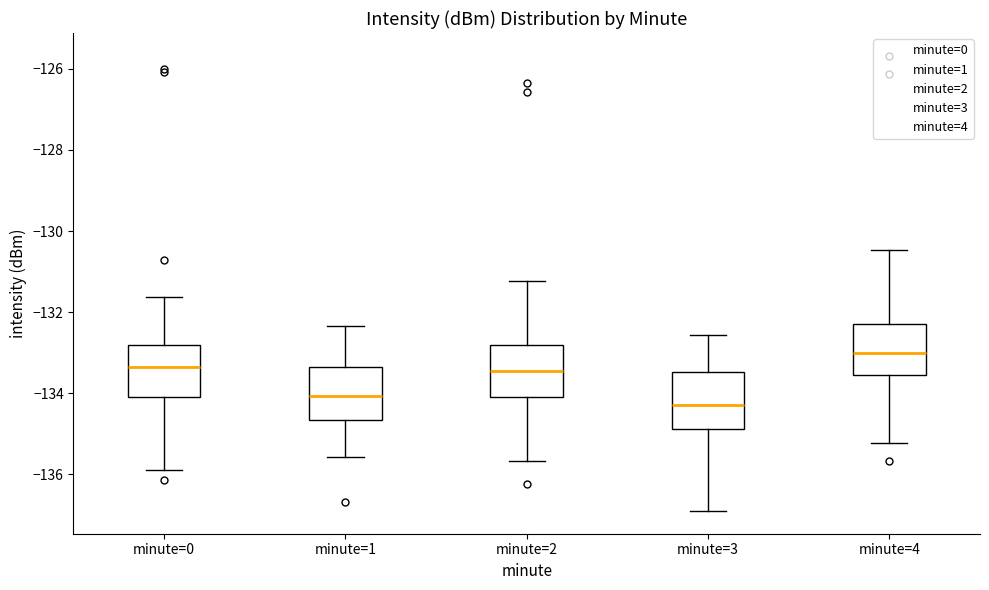

Which box has the lowest median line?

minute=3